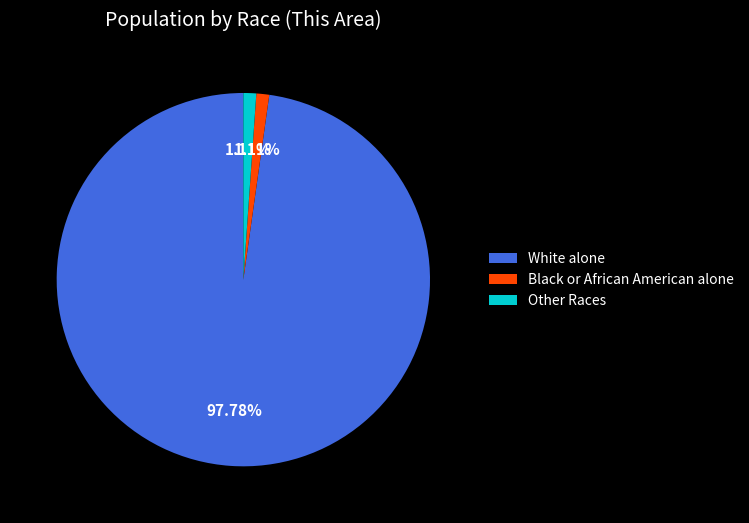

Is there any slice that represents more than half of the pie?

Yes